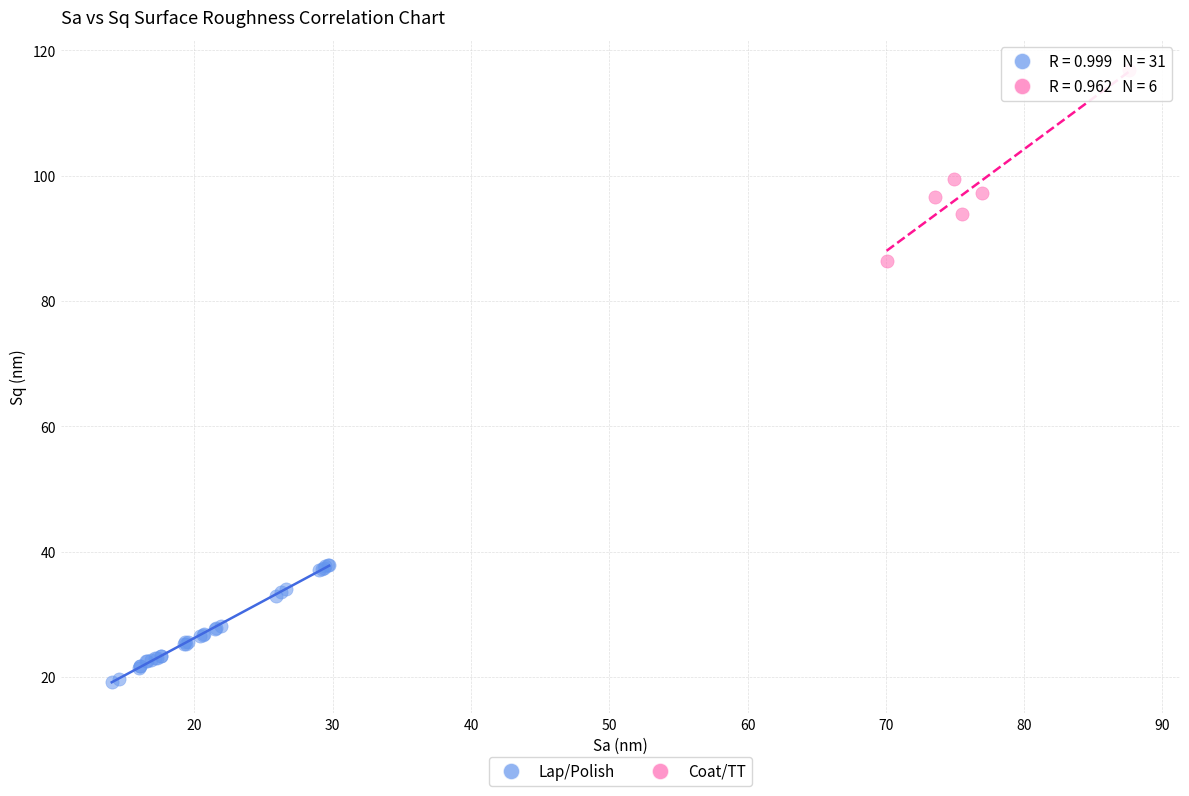

What are all the series names shown in the legend?

Lap/Polish, Coat/TT